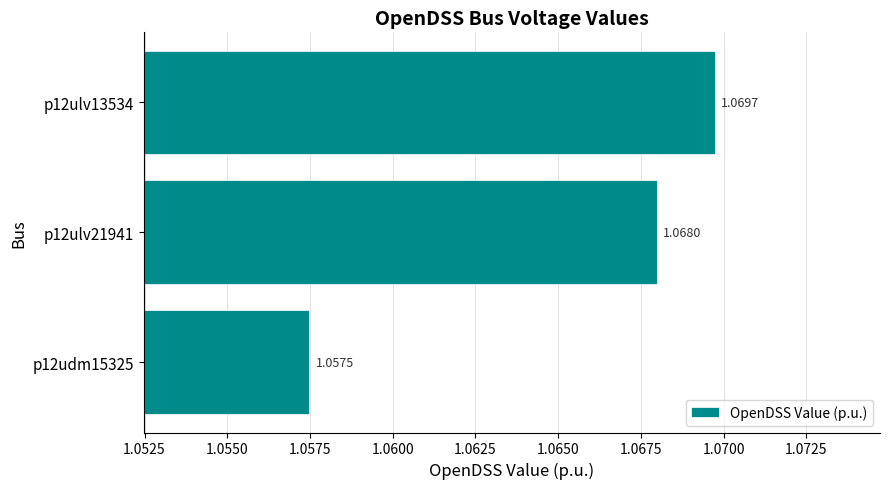

Which has a higher value, p12udm15325 or p12ulv21941?

p12ulv21941